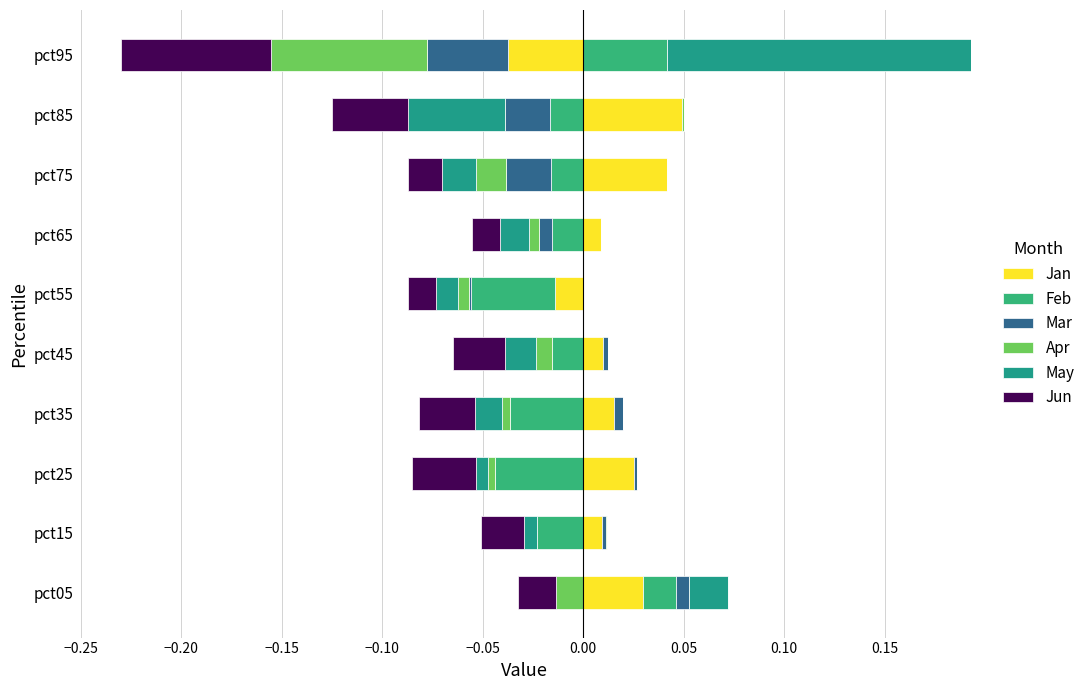

Are the bars horizontal?

Yes